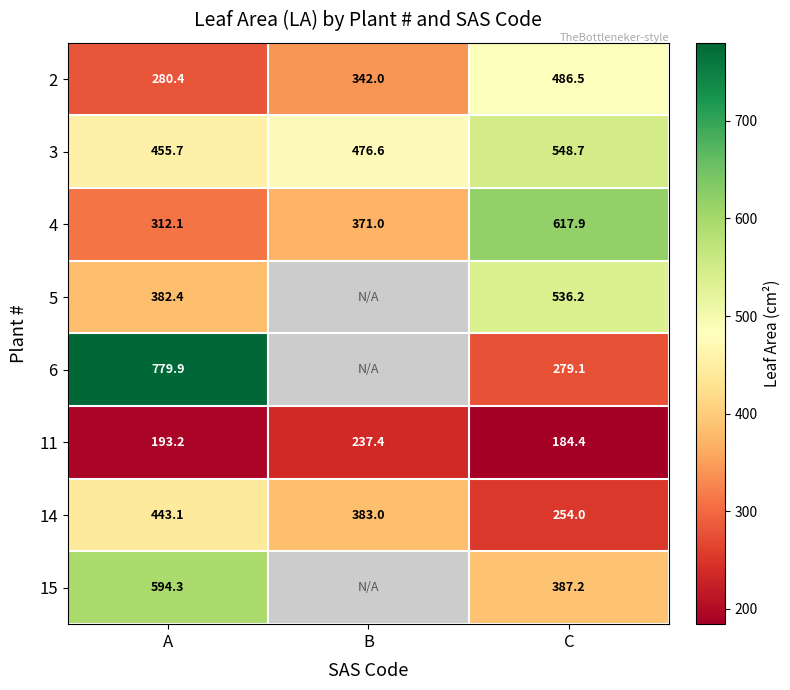

Between A and B, which is larger?

B